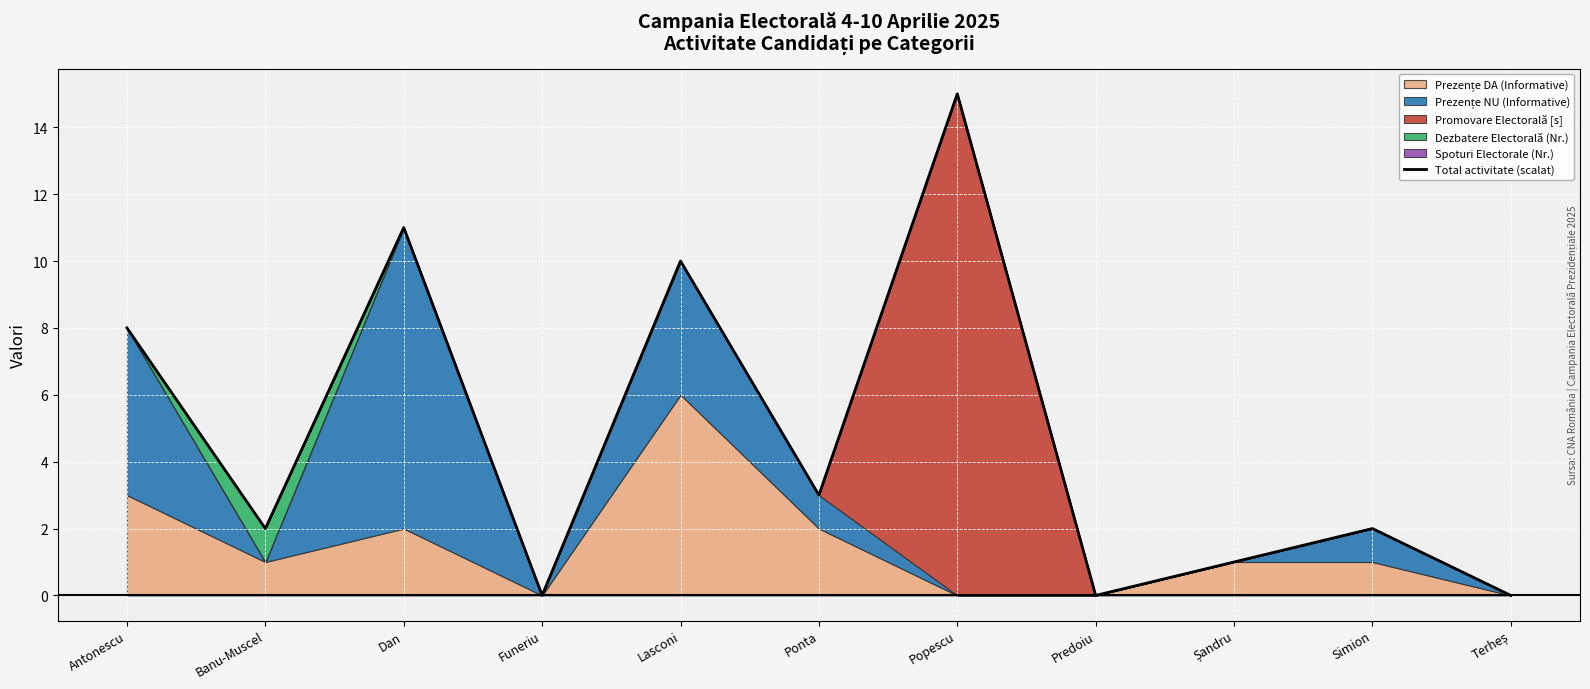

List the labels in order of value, largest first.

Popescu, Dan, Lasconi, Antonescu, Ponta, Banu-Muscel, Simion, Șandru, Funeriu, Predoiu, Terheș